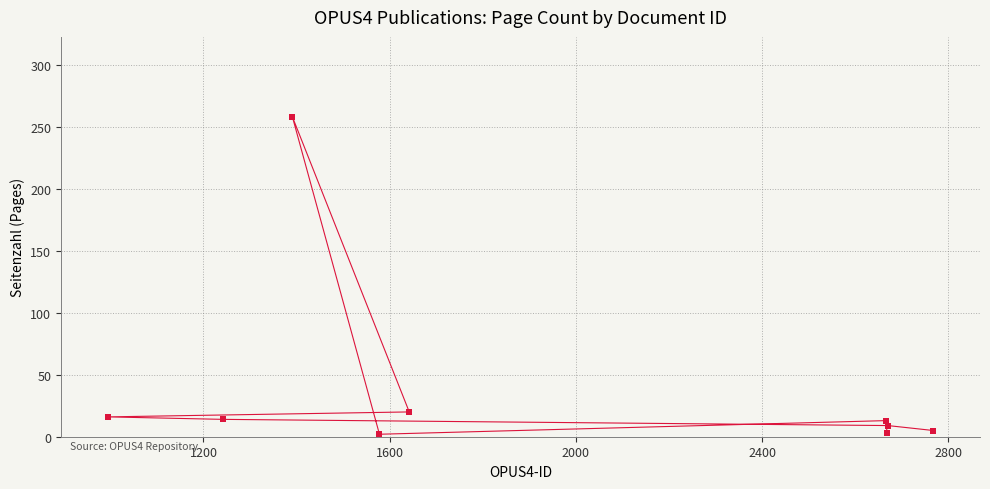

What Y value in the scatter plot is closest to 130?

20